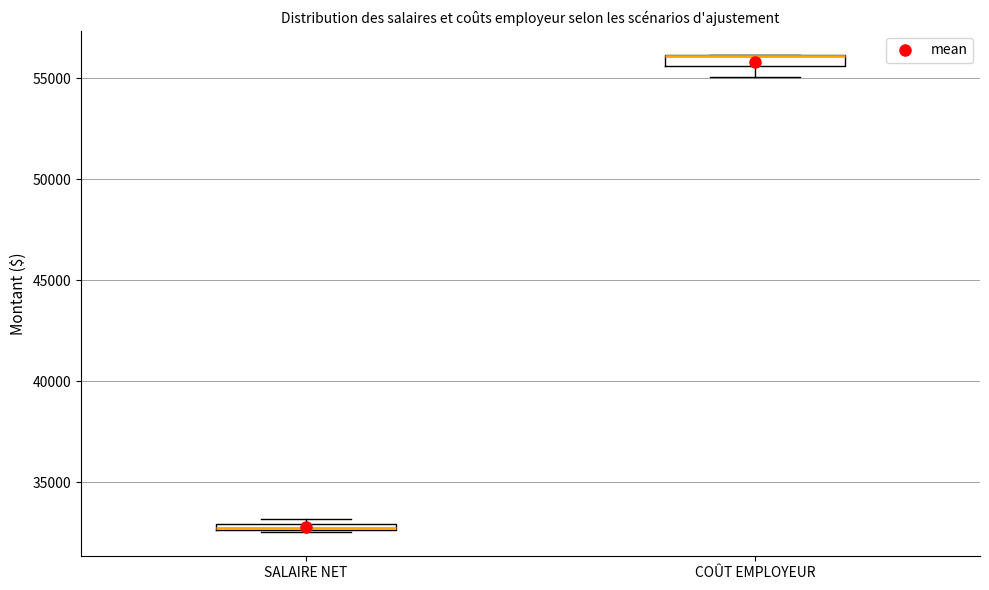

Where does the lower whisker of the box for COÛT EMPLOYEUR end on the y-axis? The values are not printed on the chart, so give them approximately, as read against the axis.

55000